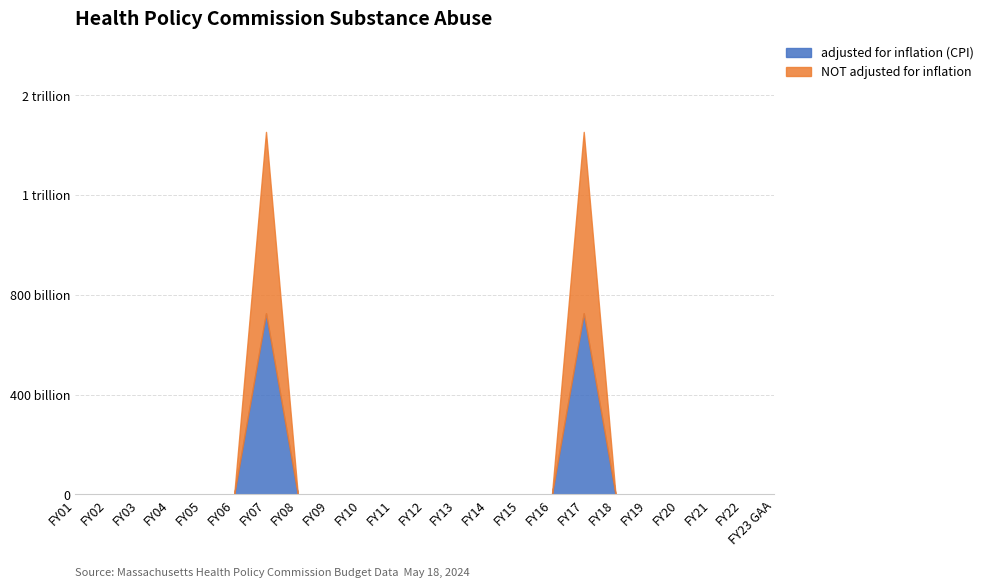

Rank the series by their maximum value, from lowest to highest.

adjusted for inflation (CPI), NOT adjusted for inflation